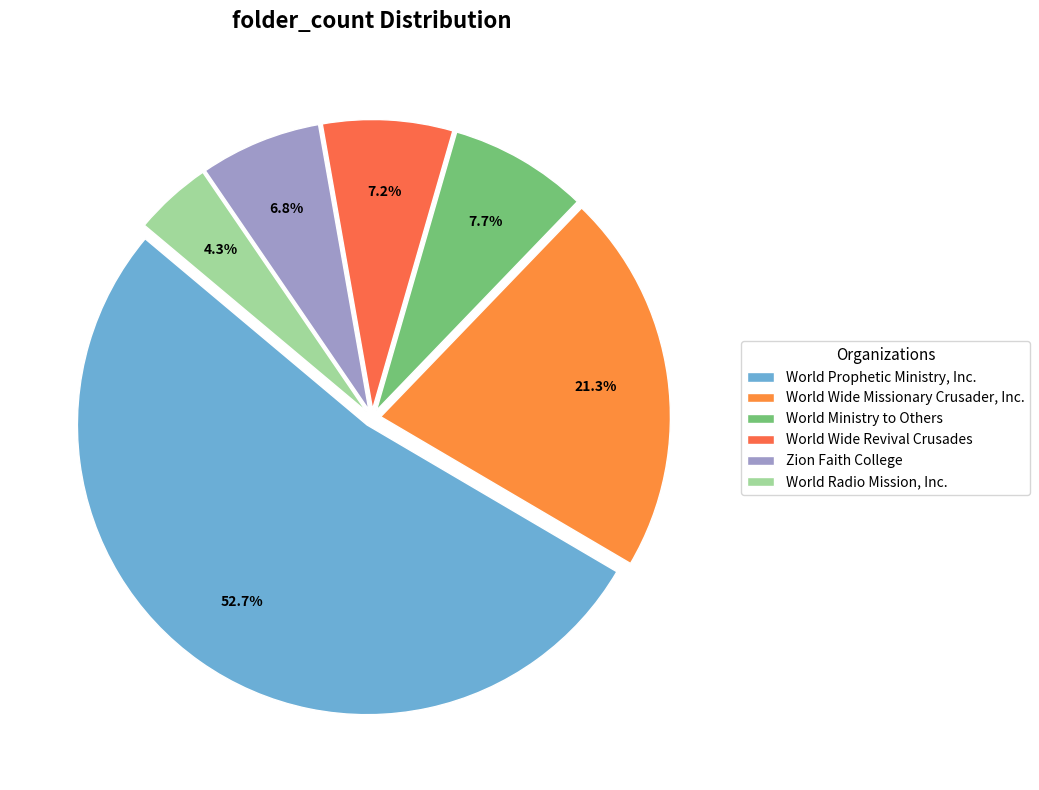

The World Wide Missionary Crusader, Inc. slice represents 27% of the pie. True or false?

False